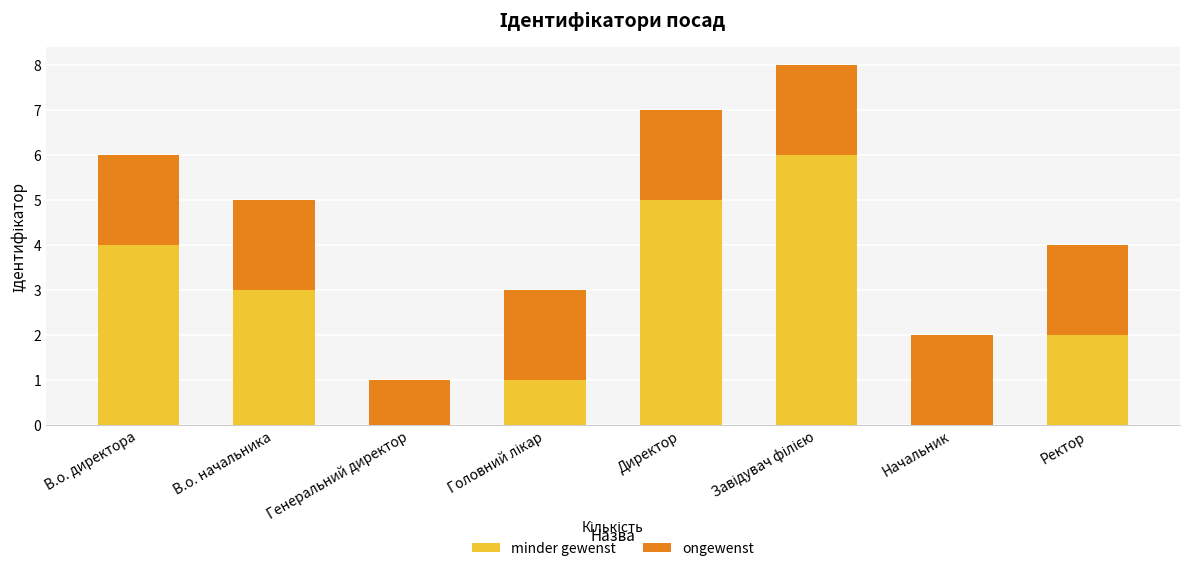

What is the sum of all minder gewenst values?

21